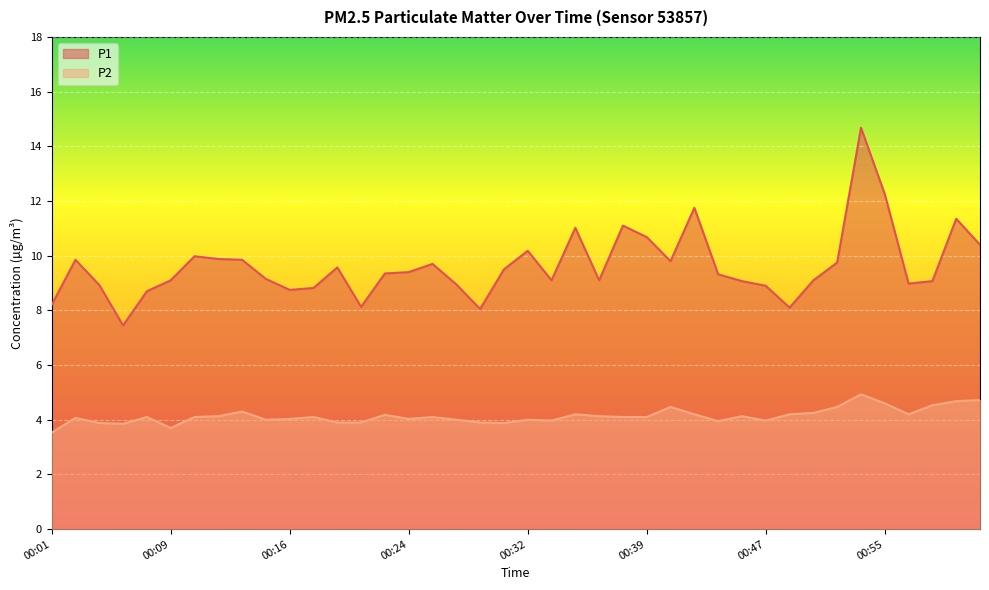

What position from the right is 01:01?

1